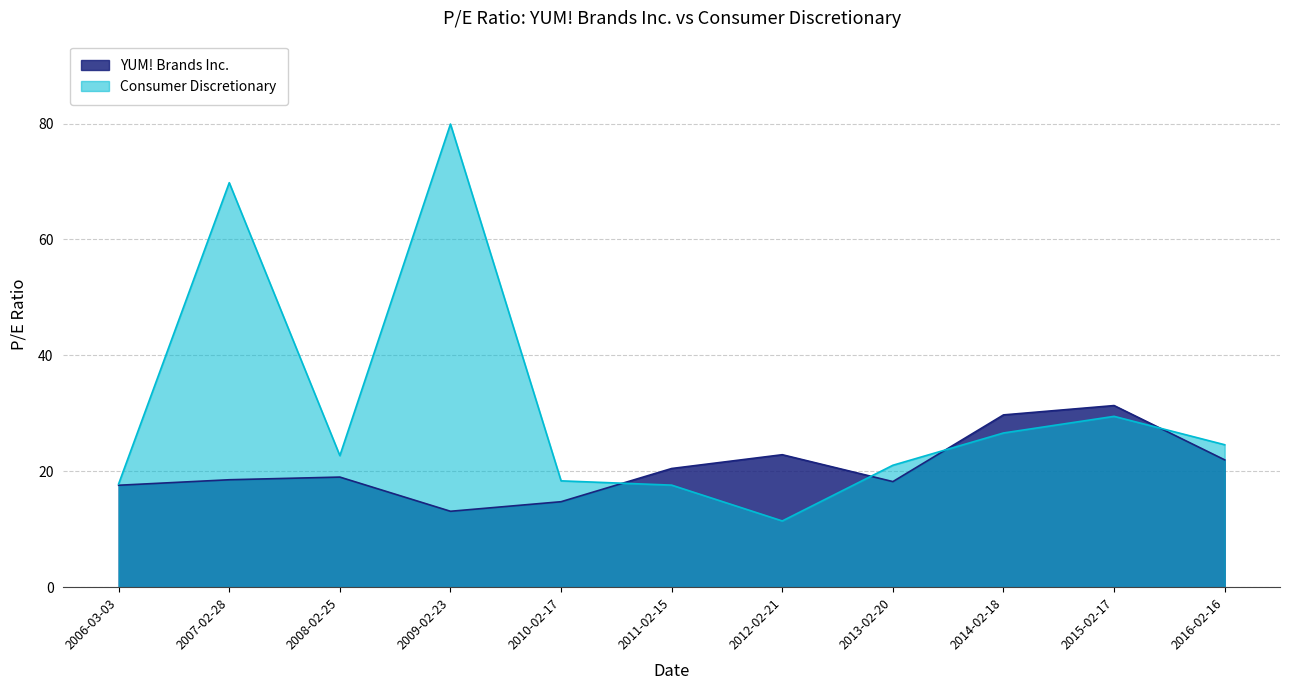

True or false: Consumer Discretionary has more than 0 interior local peaks.

True